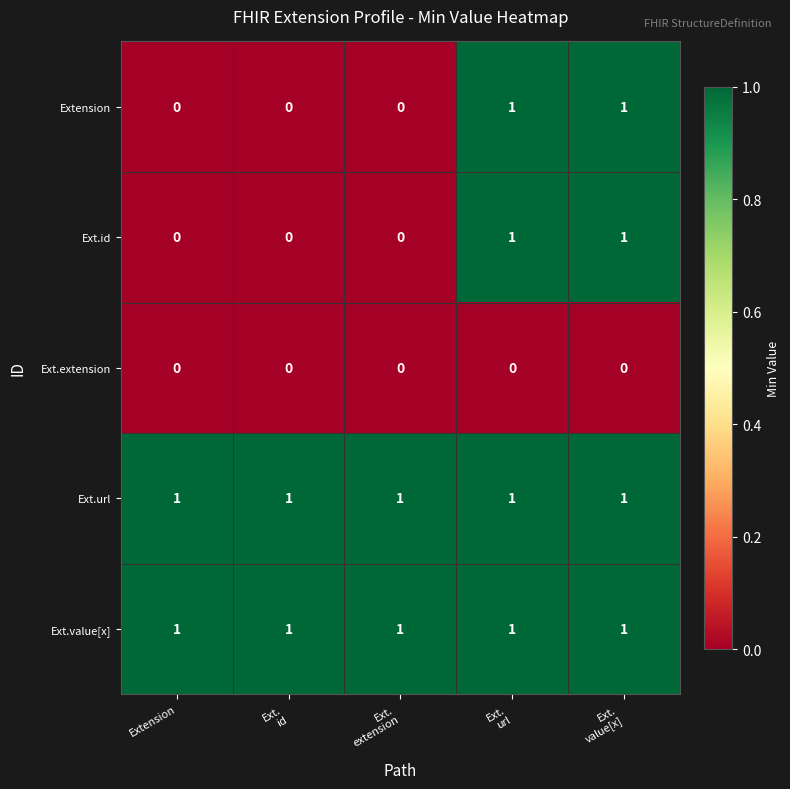

Reading left to right, extract all data points from this chart.

Extension: 0	0	0	1	1
Ext.id: 0	0	0	1	1
Ext.extension: 0	0	0	0	0
Ext.url: 1	1	1	1	1
Ext.value[x]: 1	1	1	1	1